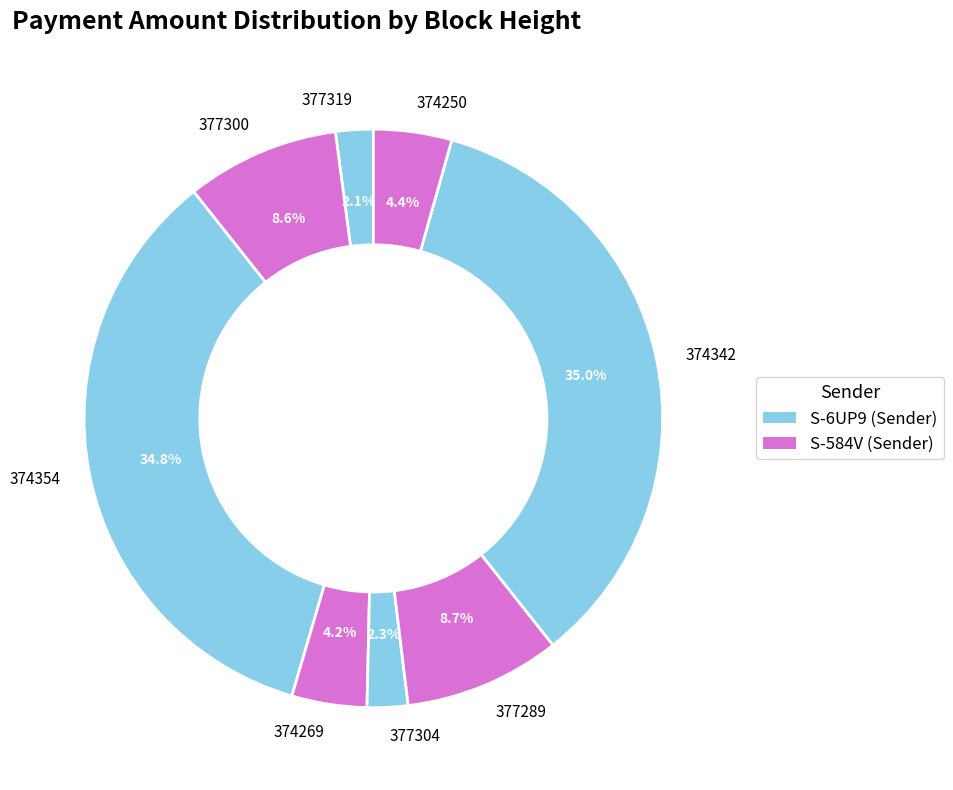

What portion of the pie excludes 377300?

91.4%